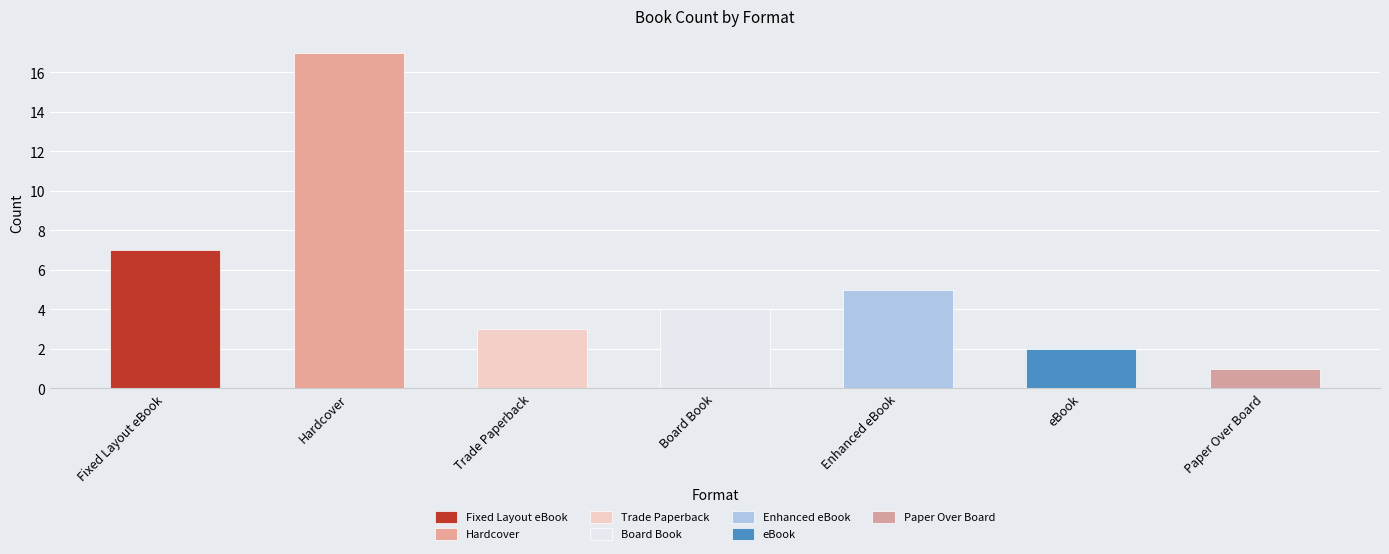

What is the sum of all values?

39